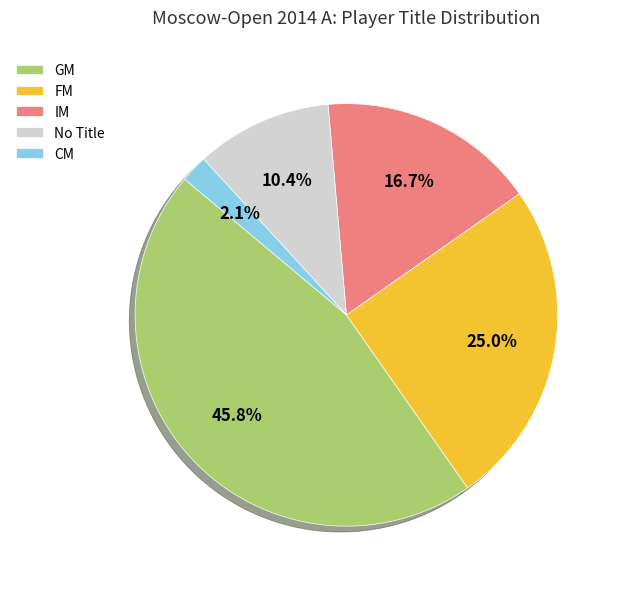

What is the total percentage of FM and GM?

70.8%